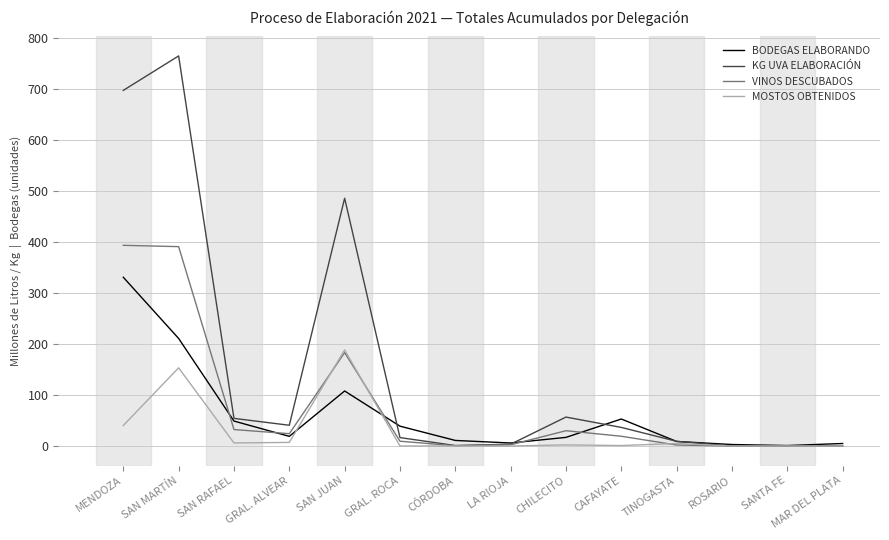

What position from the right is CÓRDOBA?

8